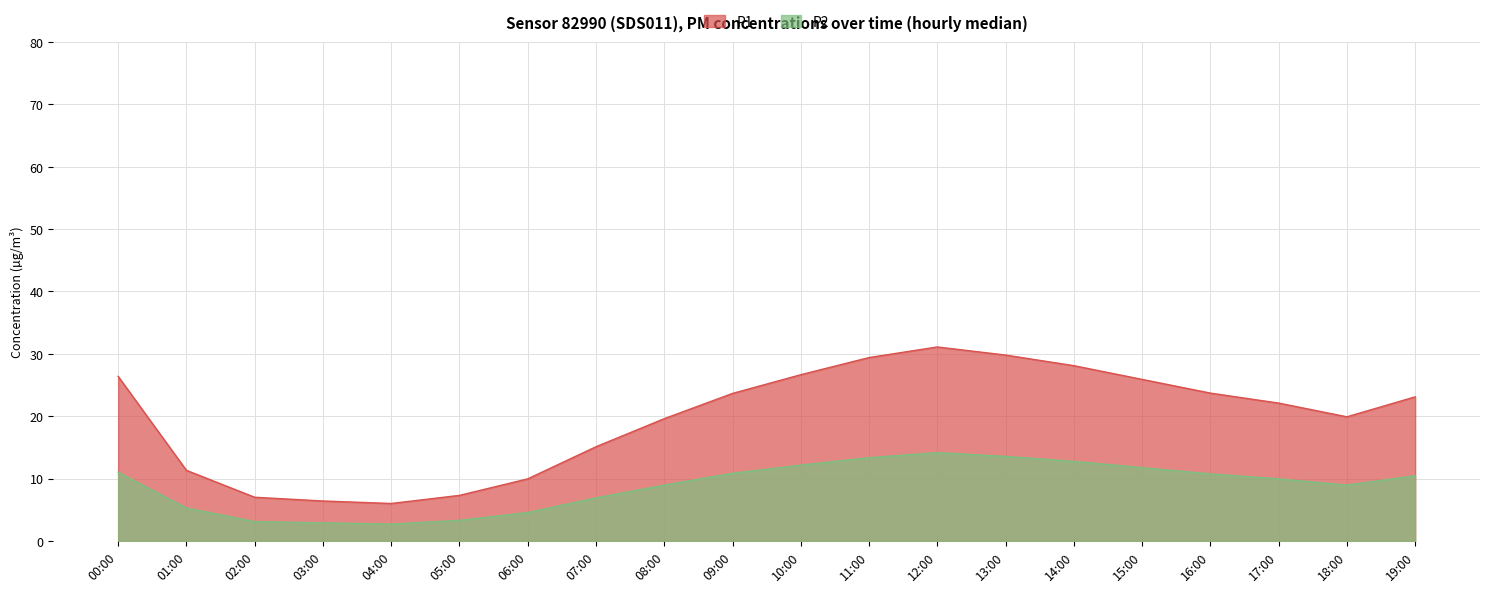

What is the smallest value displayed?

2.7